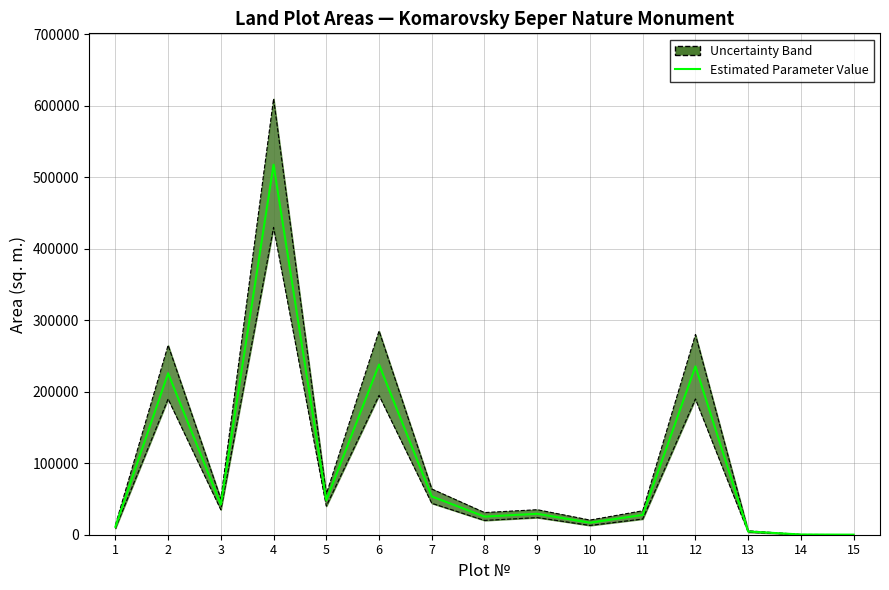

What is the smallest value displayed?

109